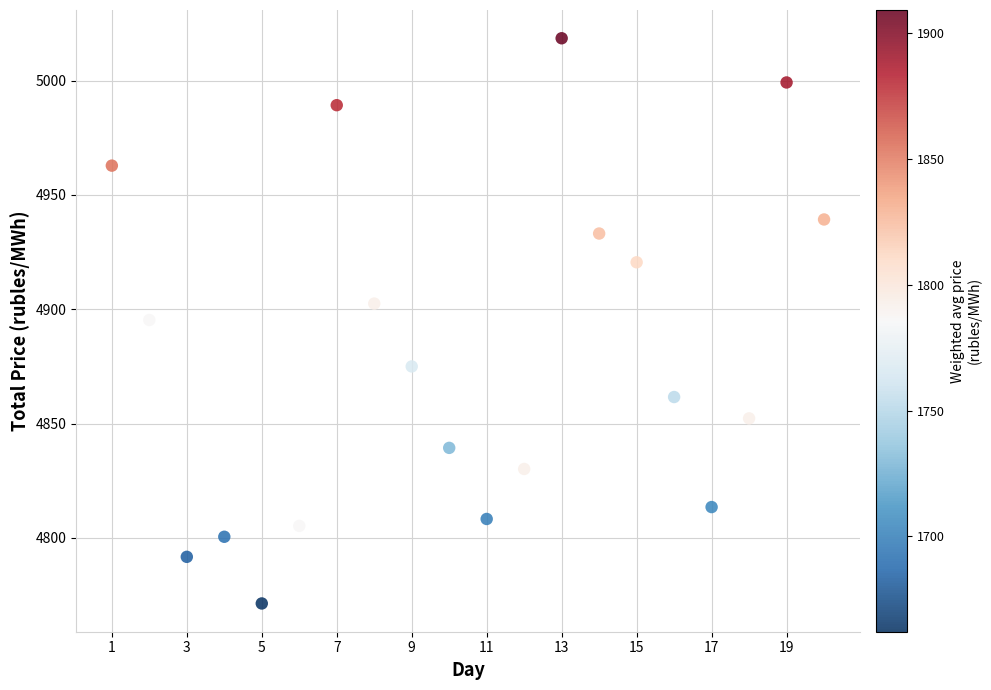

What is the range of X values (max minus min)?

19.0